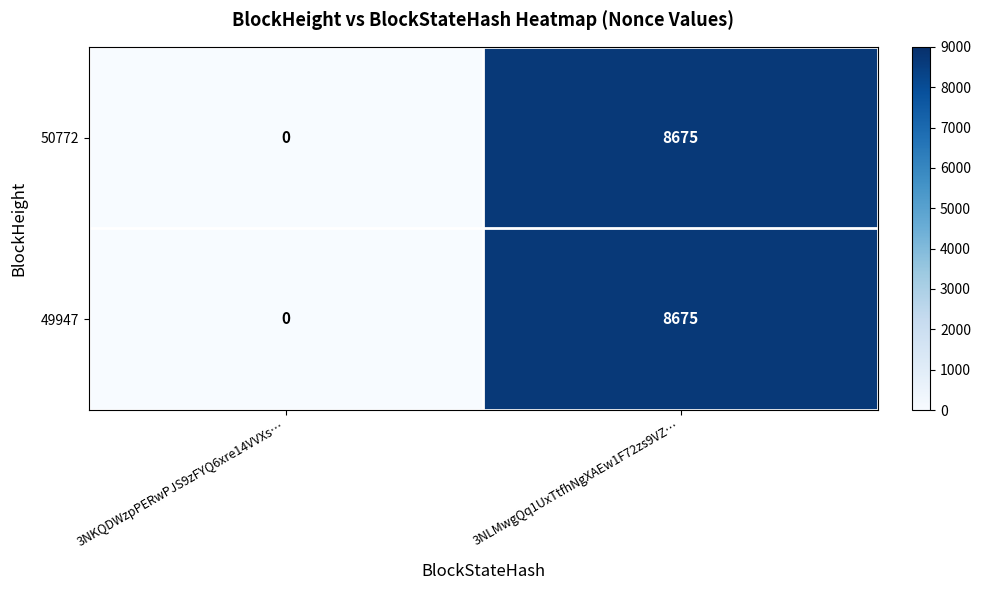

Reading left to right, list all the values displayed in this chart.

50772: 3NKQDWzpPERwPJS9zFYQ6xre14VVXs…=0	3NLMwgQq1UxTtfhNgXAEw1F72zs9VZ…=8675
49947: 3NKQDWzpPERwPJS9zFYQ6xre14VVXs…=0	3NLMwgQq1UxTtfhNgXAEw1F72zs9VZ…=8675